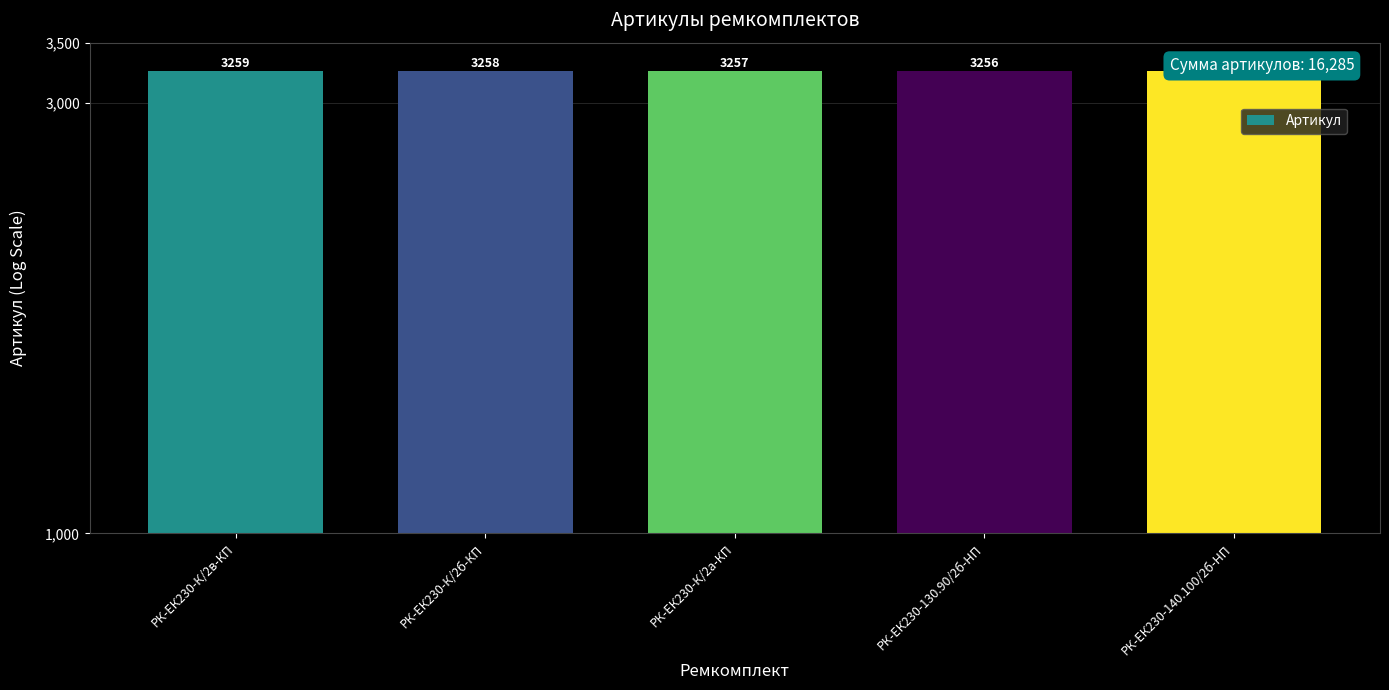

Count the values in the range 3256 to 3258.

3